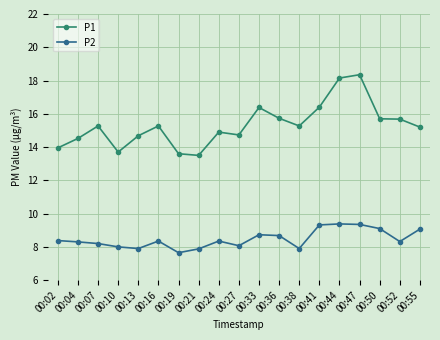

True or false: P1 and P2 intersect in this chart.

False